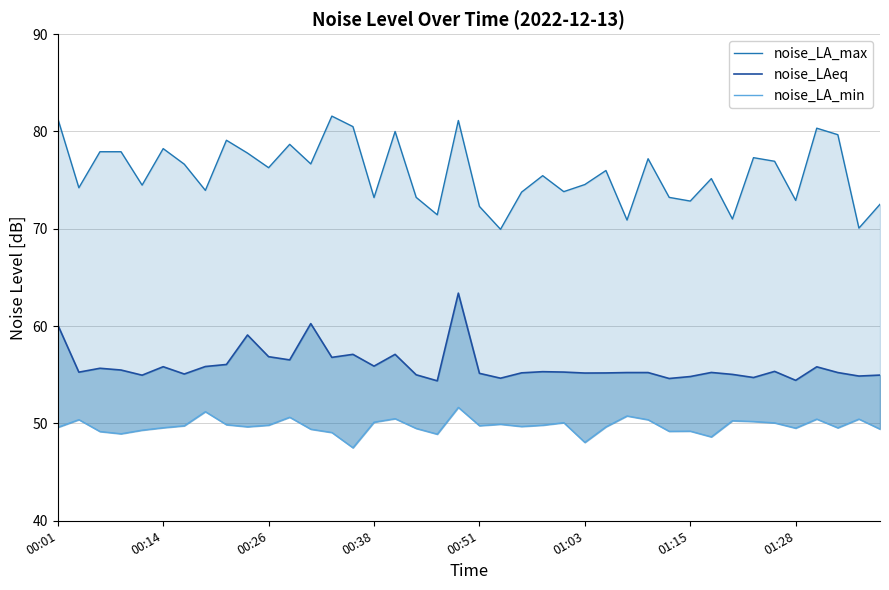

True or false: noise_LA_min and noise_LAeq intersect in this chart.

False